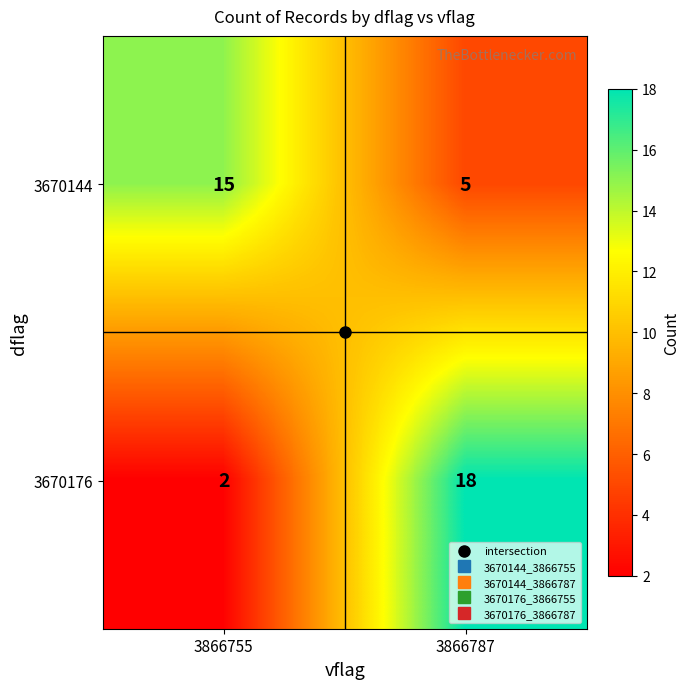

Which series has the widest spread of values?

3670176